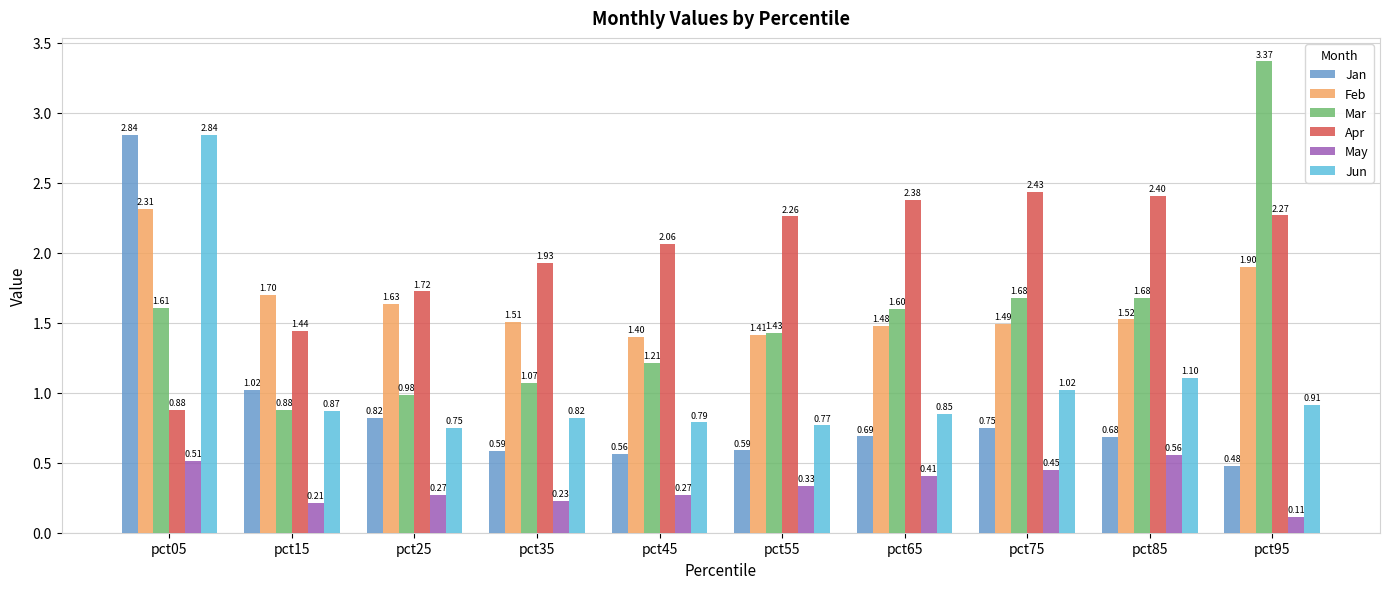

Is it true that Apr equals 1.2 at pct25?

False